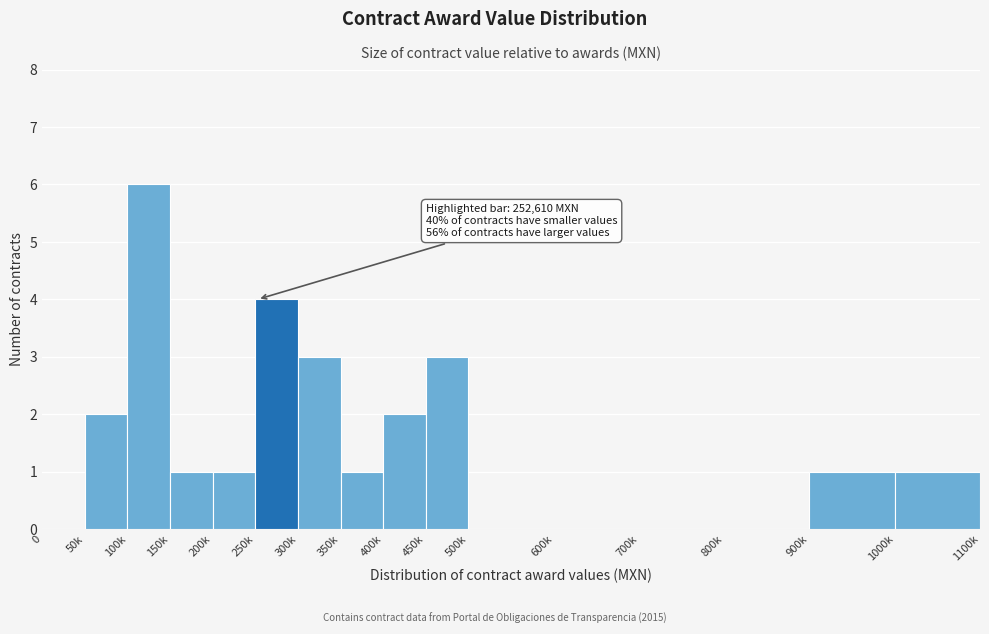

Reading left to right, list all the values displayed in this chart.

0=0	50k=2	100k=6	150k=1	200k=1	250k=4	300k=3	350k=1	400k=2	450k=3	500k=0	600k=0	700k=0	800k=0	900k=1	1000k=1